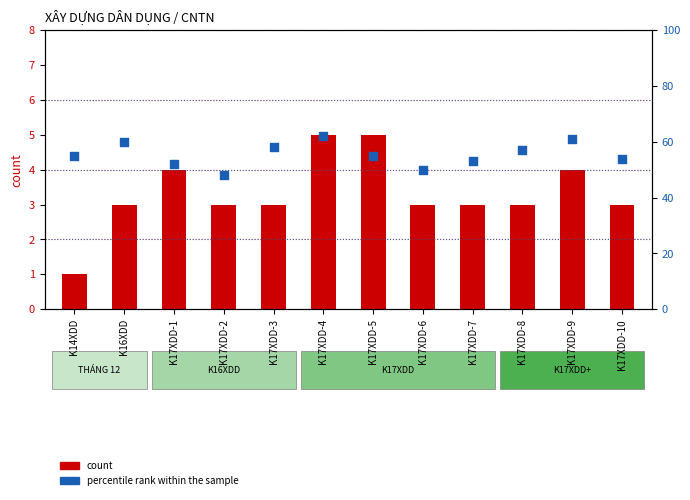

At how many categories does at least one series exceed 34?

12